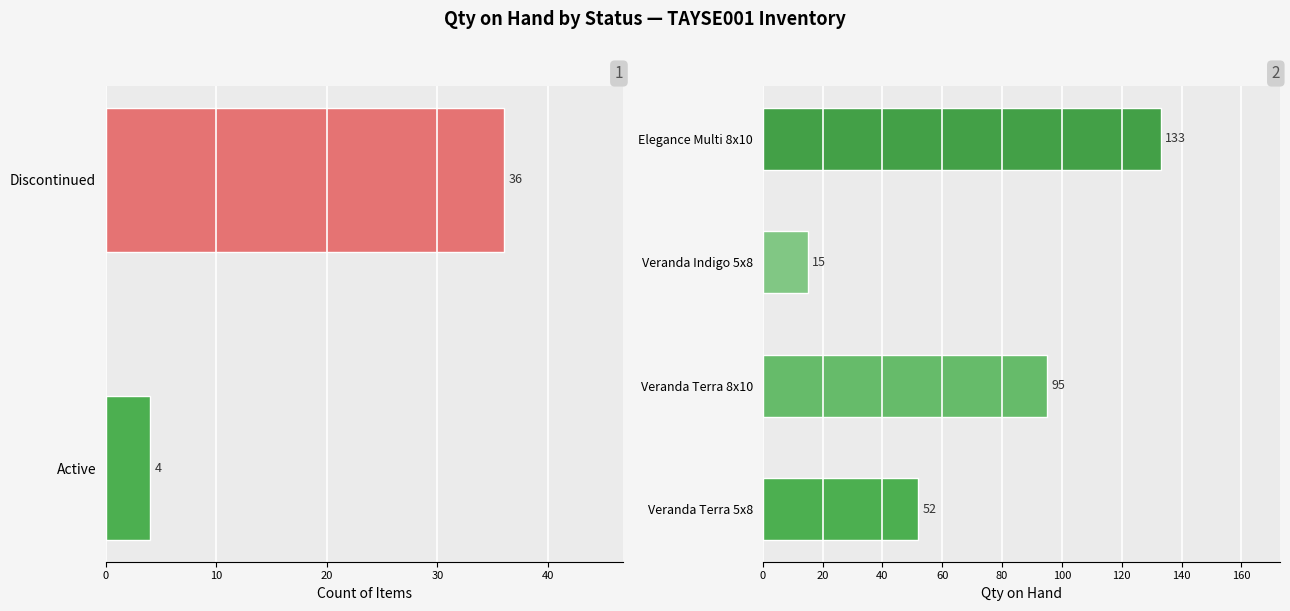

What is the ratio of the value at Veranda Indigo 5x8 to the value at Veranda Terra 5x8?

0.3